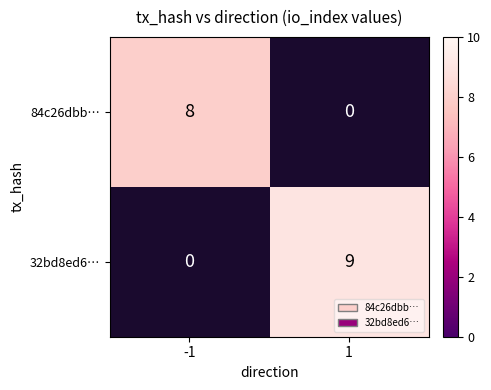

The 84c26dbb… series shows 2 at -1. True or false?

False